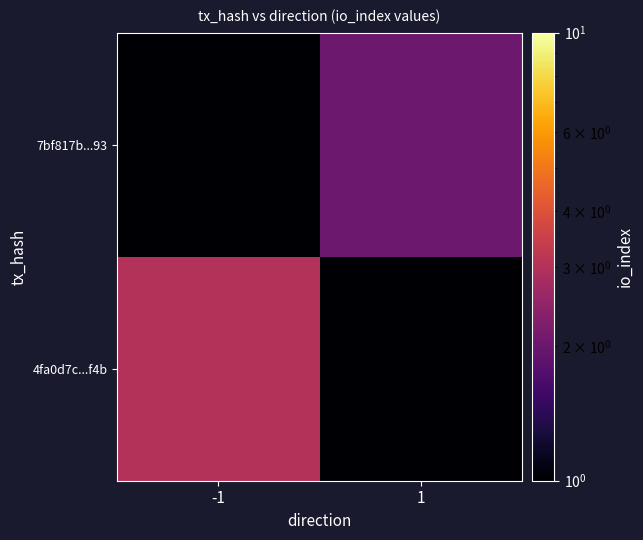

Which category has the highest value across all series?

-1